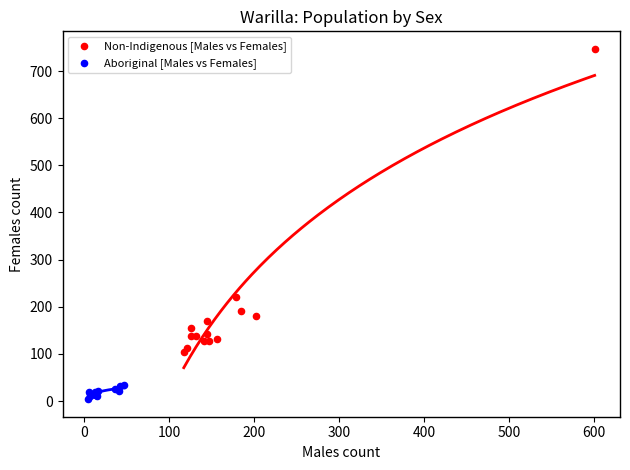

Which series reaches the maximum Y coordinate?

Non-Indigenous [Males vs Females]